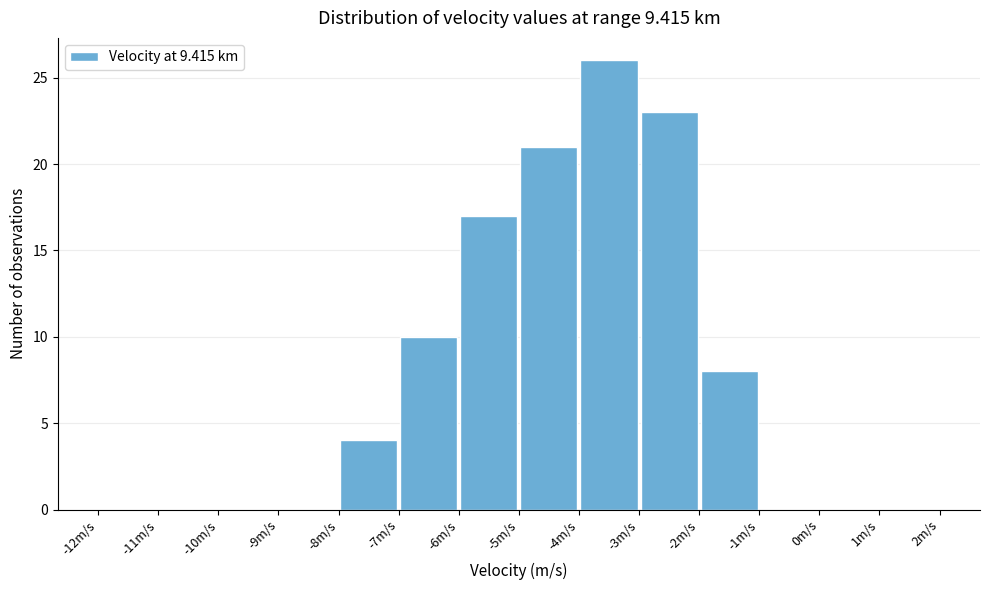

How tall is the bar that spans -8 to -7 on the x-axis? The values are not printed on the chart, so give them approximately, as read against the axis.

4